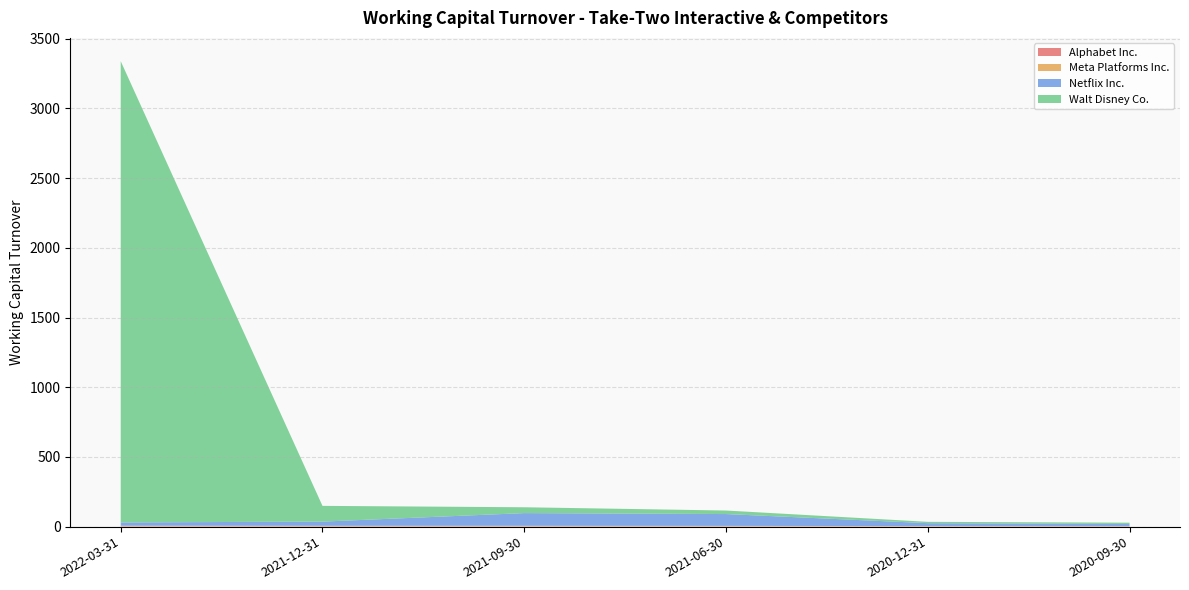

At which category is the sum across all series the highest?

2022-03-31